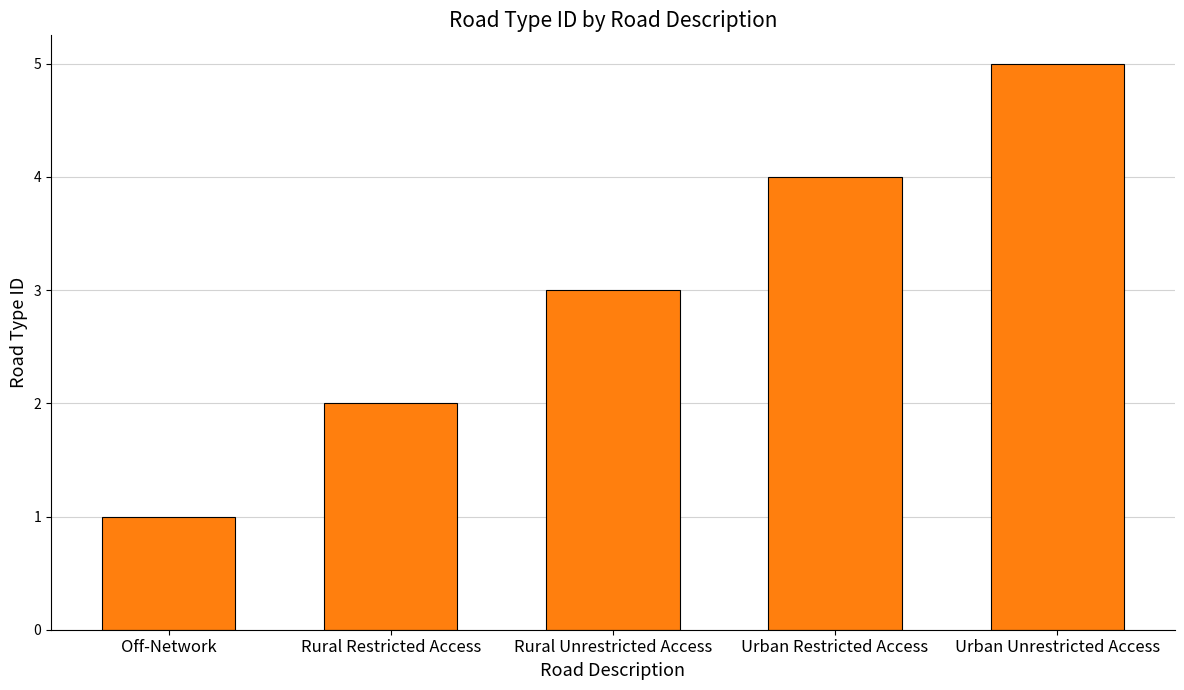

Reading right to left, list all the values displayed in this chart.

5	4	3	2	1